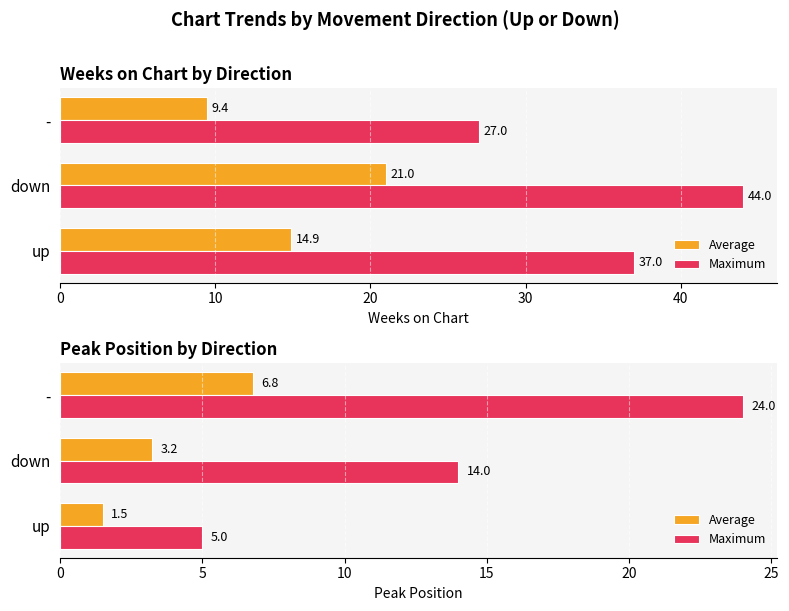

What are all the series names shown in the legend?

Average, Maximum